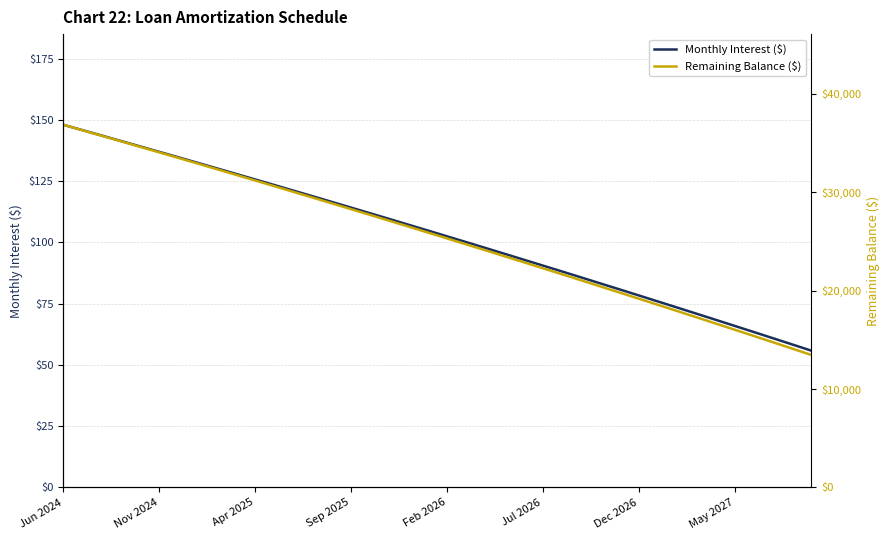

What is the difference between the maximum and minimum values in the Monthly Interest ($) series?

92.2